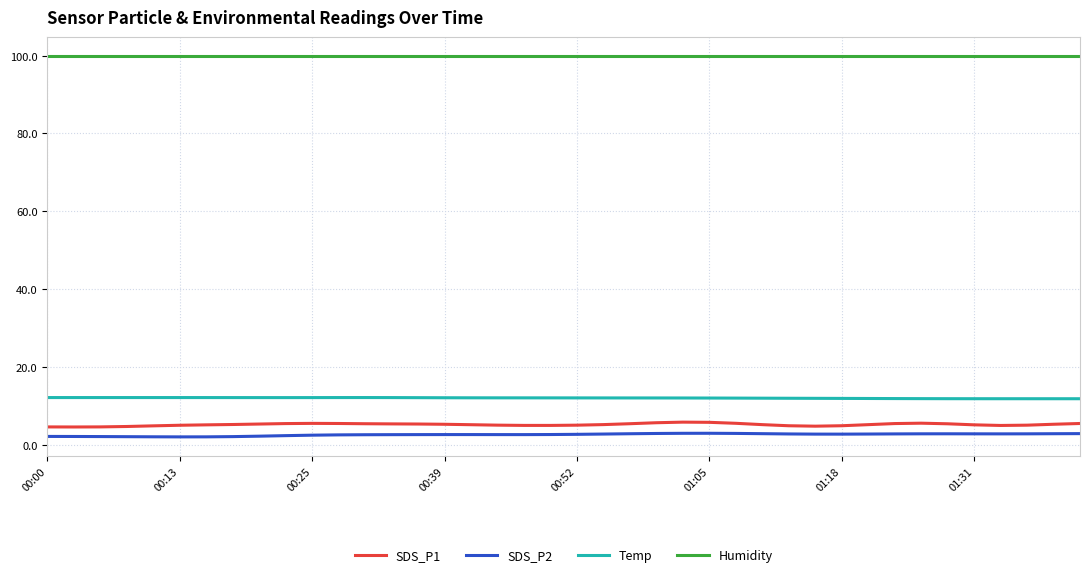

How many categories are shown in the chart?

40